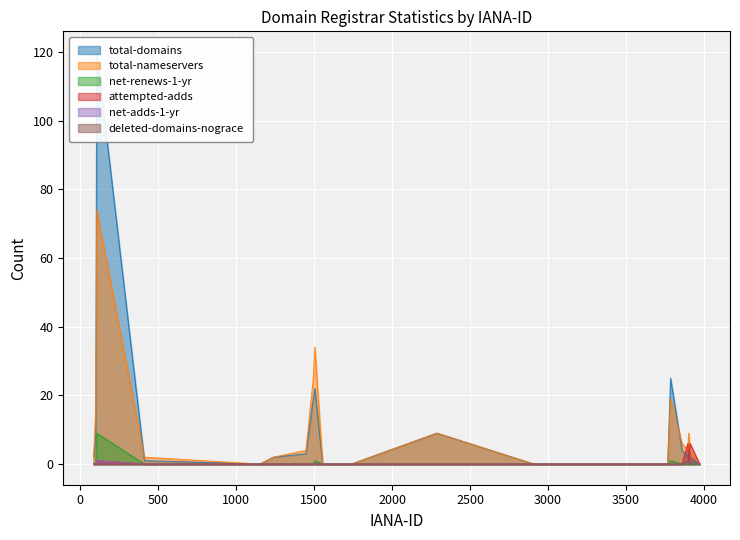

What is the average value of the attempted-adds series?

1